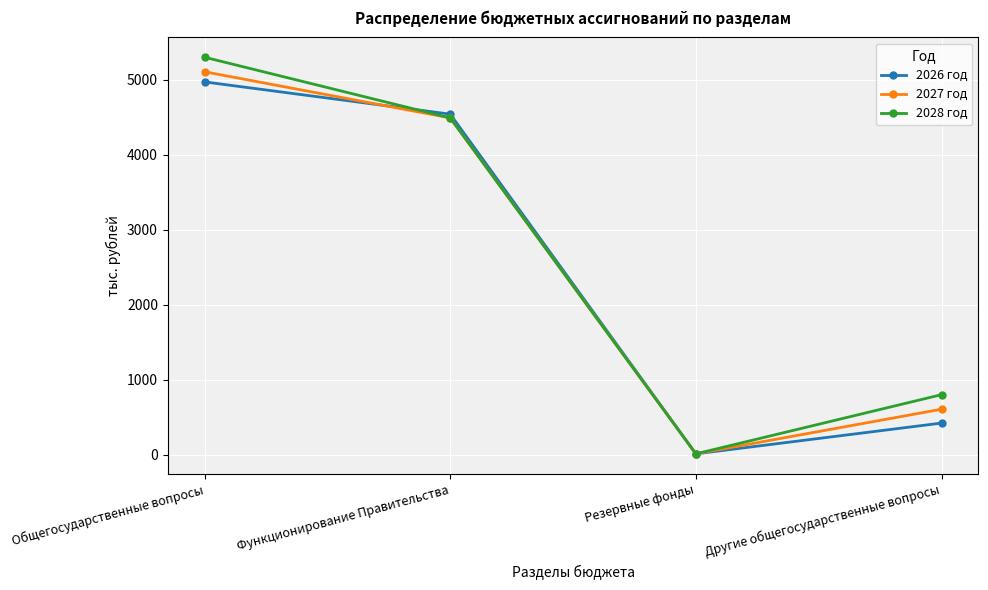

What are all the series names shown in the legend?

2026 год, 2027 год, 2028 год